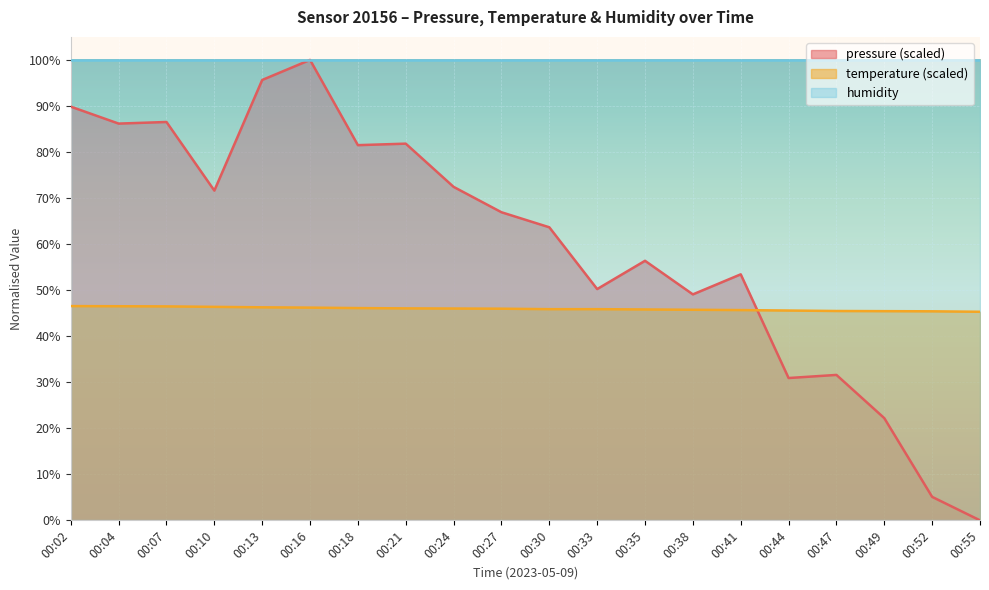

How many times do temperature and pressure cross each other?

1